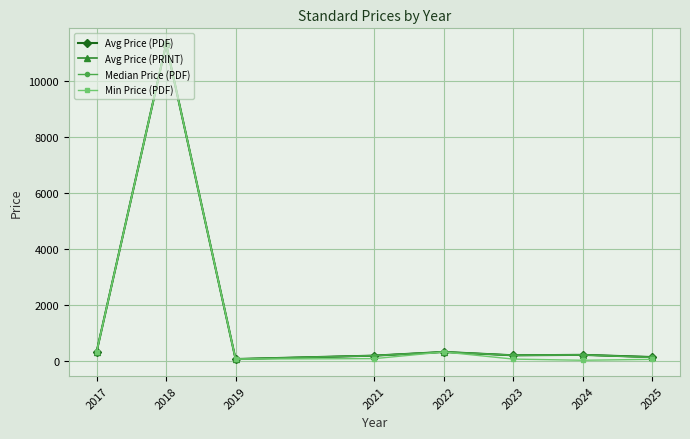

At which label does Median Price (PDF) first exceed 209?

2017